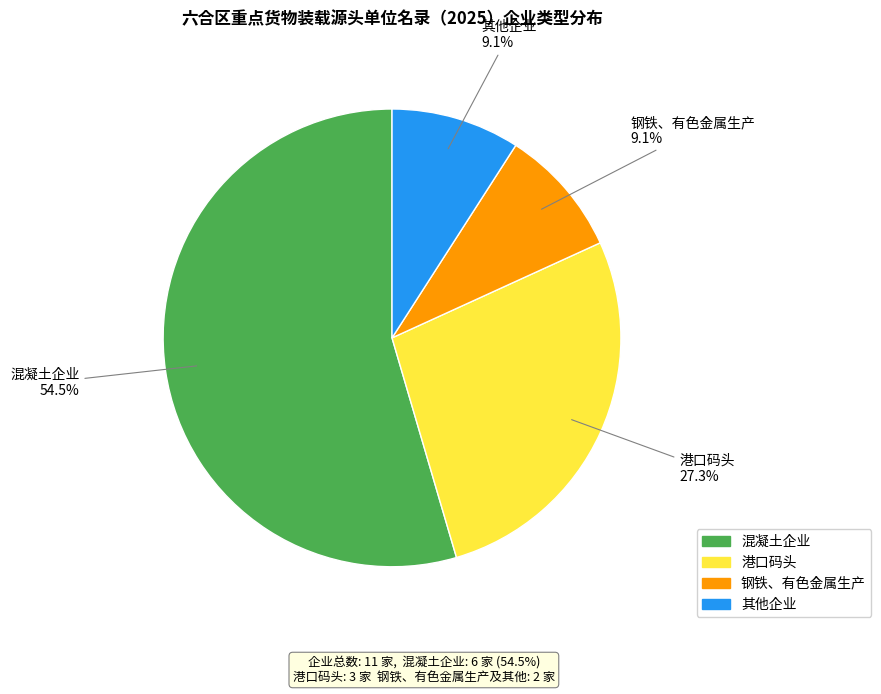

Is there any slice that represents more than half of the pie?

Yes